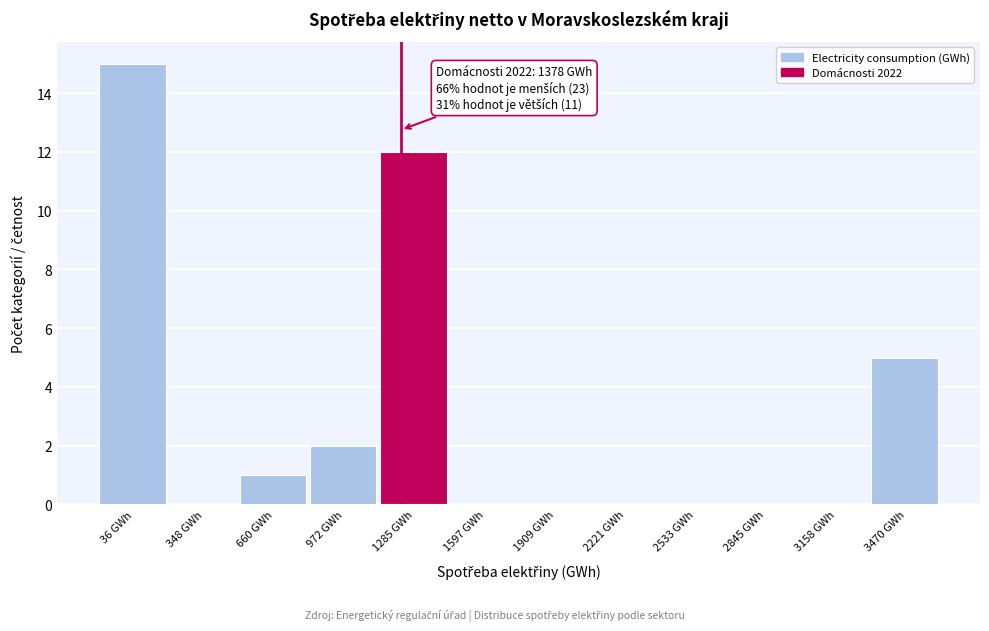

Reading left to right, list all the values displayed in this chart.

36 GWh=15	348 GWh=0	660 GWh=1	972 GWh=2	1285 GWh=12	1597 GWh=0	1909 GWh=0	2221 GWh=0	2533 GWh=0	2845 GWh=0	3158 GWh=0	3470 GWh=5